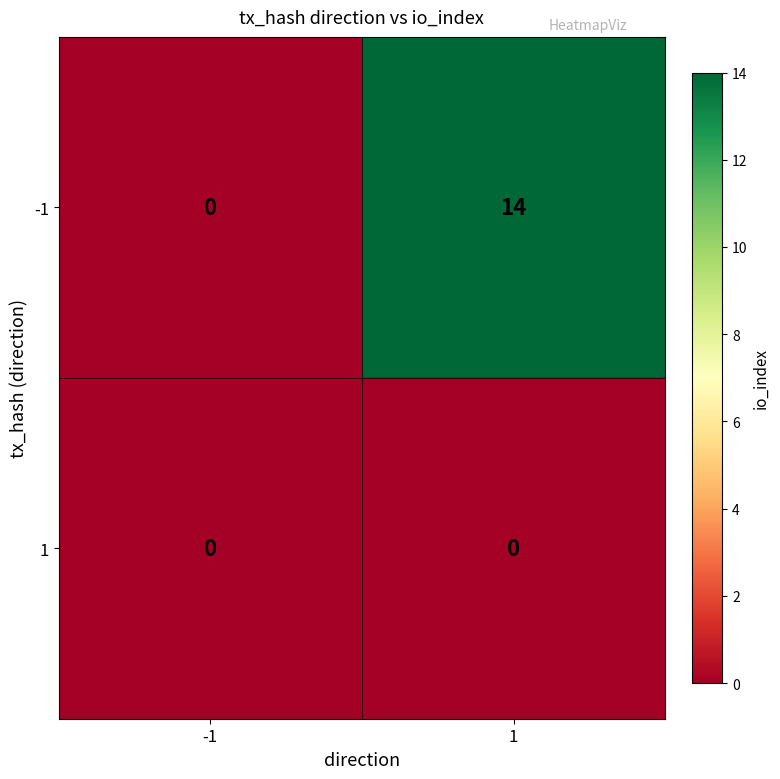

What is the sum of the -1 values at 1 and -1?

14